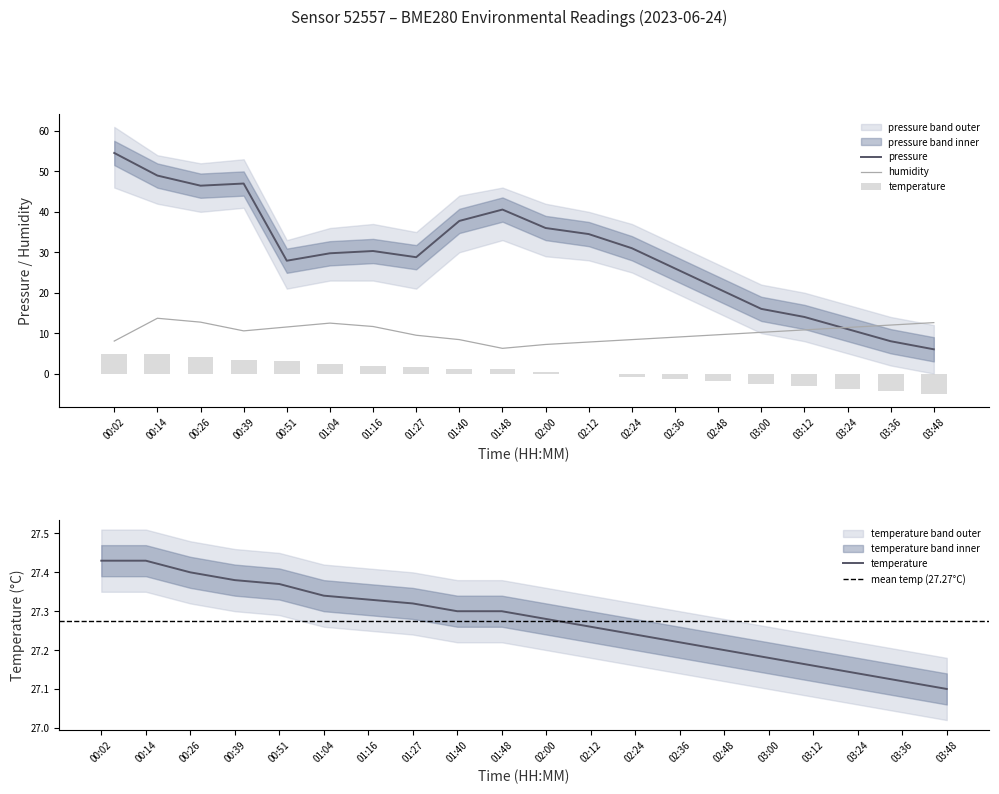

Which series has the widest spread of values?

pressure